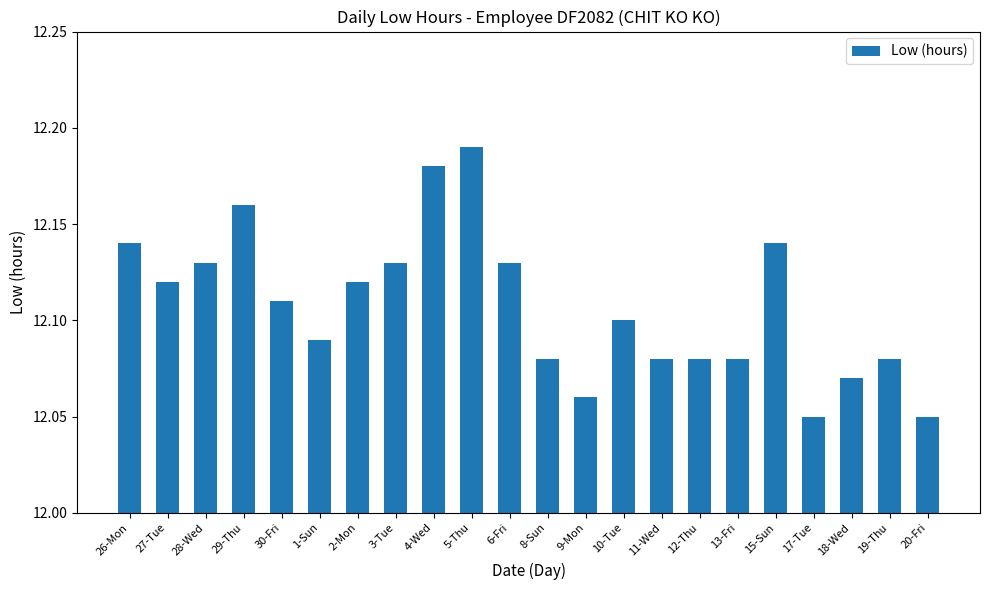

What is the sum of all values?

266.4